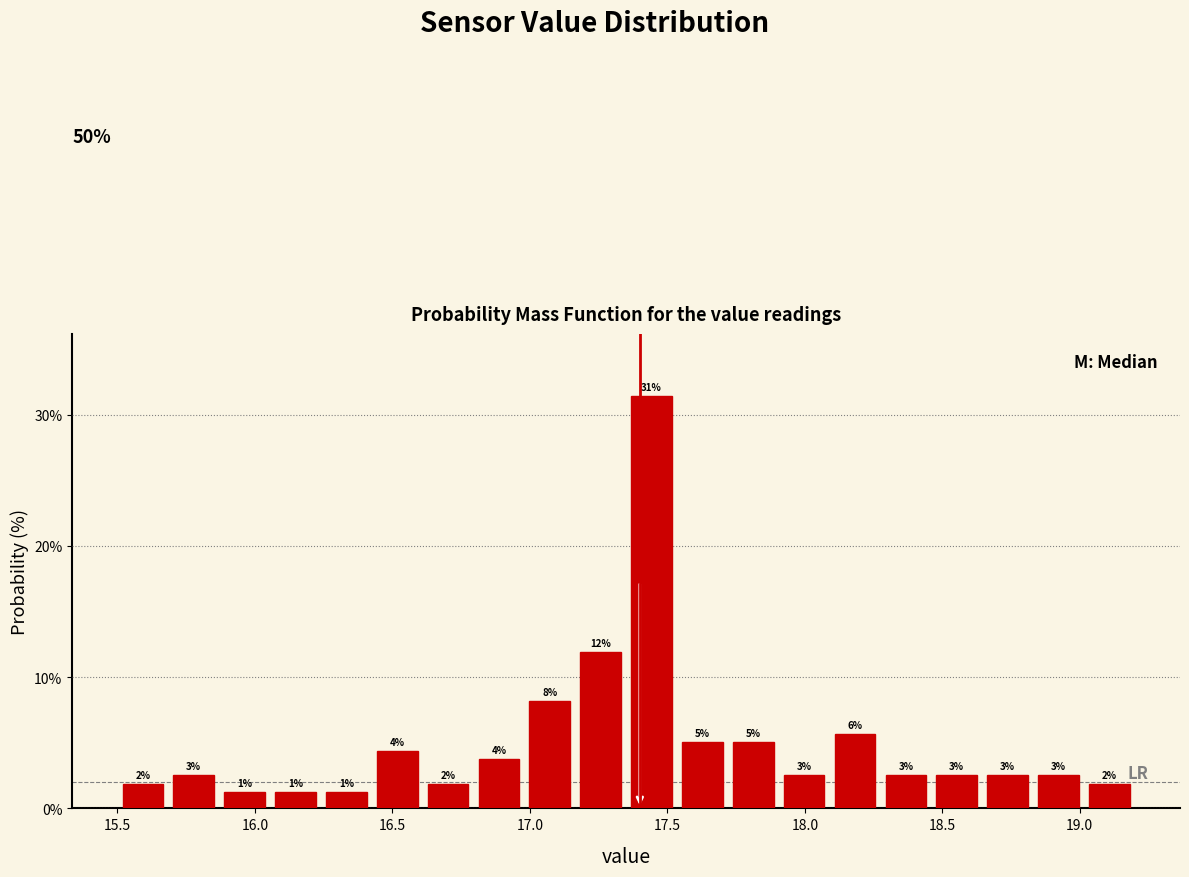

Read against the x-axis, roughly where is the centre of the tallest bar?

17.45